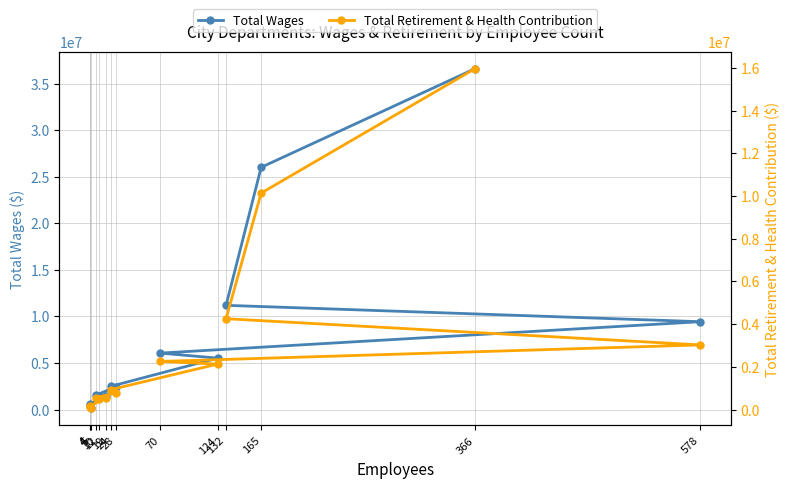

Where is Total Wages nearest to the value 18350758?

132